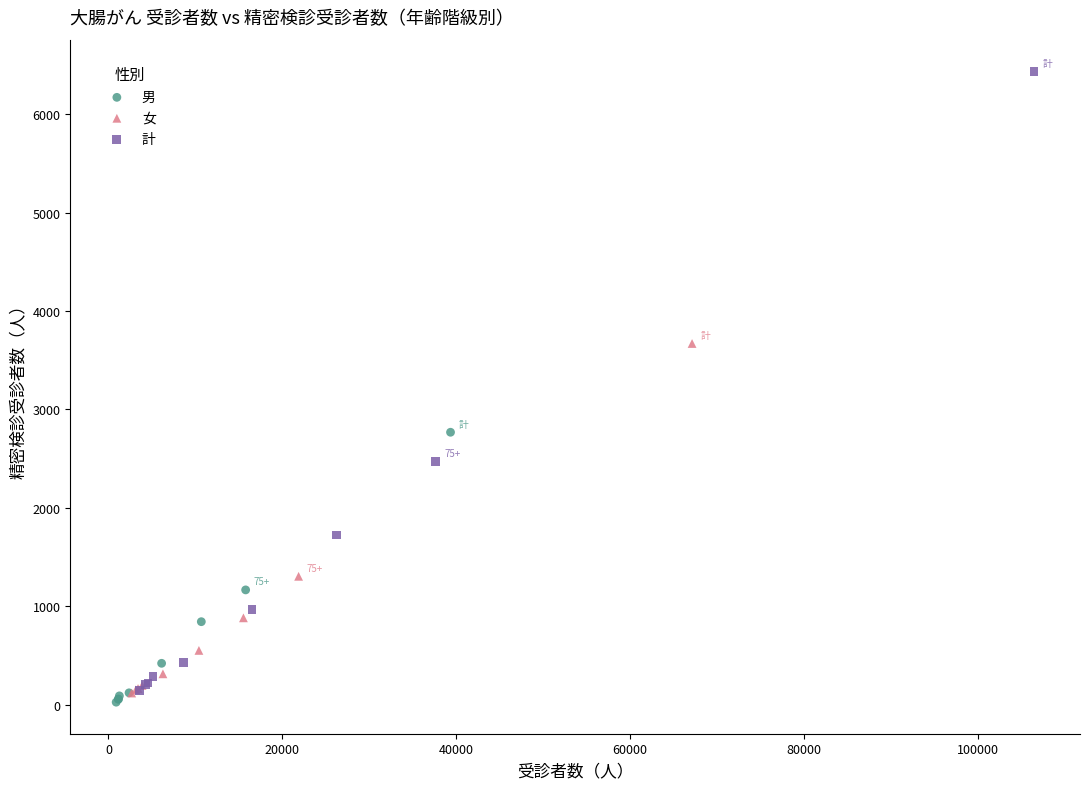

Which series reaches the minimum Y coordinate?

男